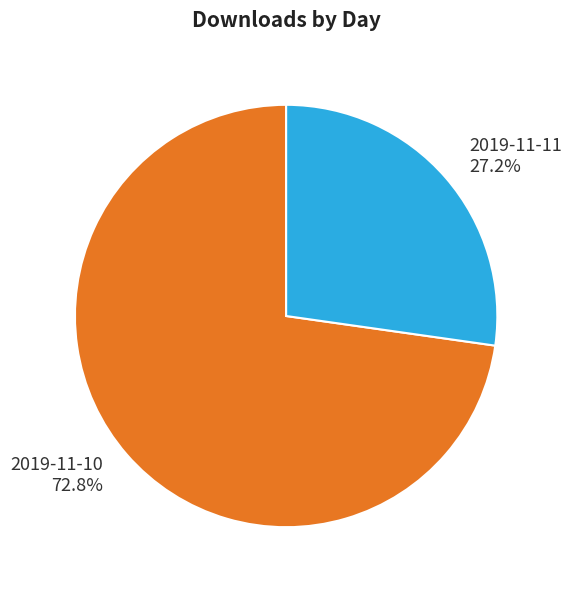

To the nearest percent, what is the difference between the 2019-11-10 and 2019-11-11 slice percentages?

46%